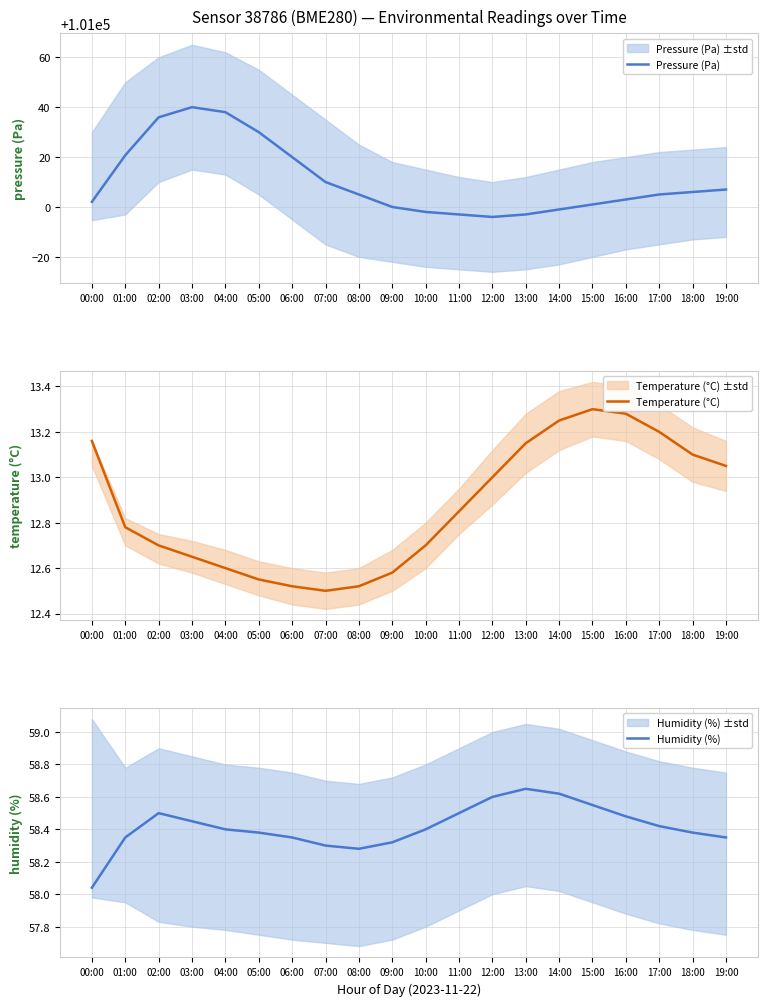

Which series has the widest spread of values?

Pressure (Pa)